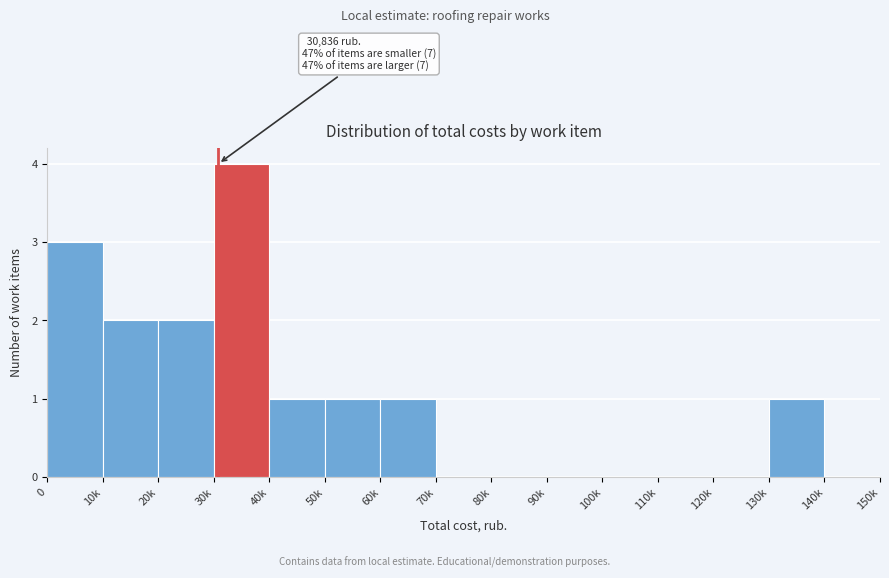

Reading left to right, transcribe all the data shown in this chart.

0=3	10k=2	20k=2	30k=4	40k=1	50k=1	60k=1	70k=0	80k=0	90k=0	100k=0	110k=0	120k=0	130k=1	140k=0